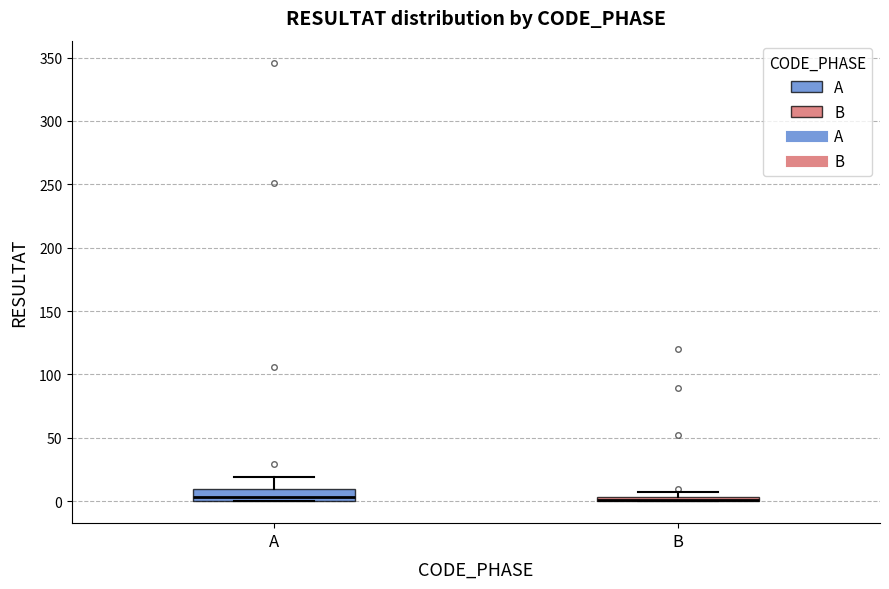

Comparing the boxes themselves (not the whiskers), which one is the tallest?

A